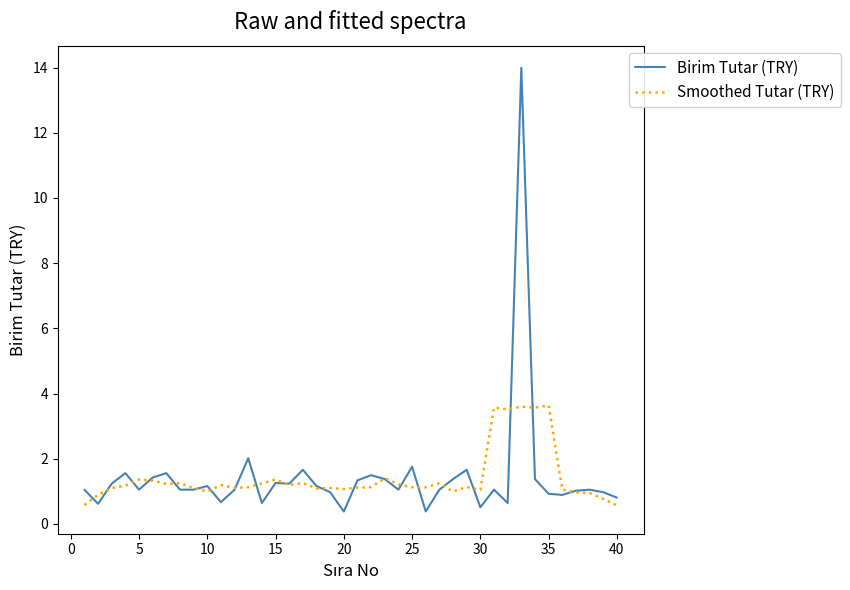

Rank the series by their maximum value, from lowest to highest.

Smoothed Tutar (TRY), Birim Tutar (TRY)